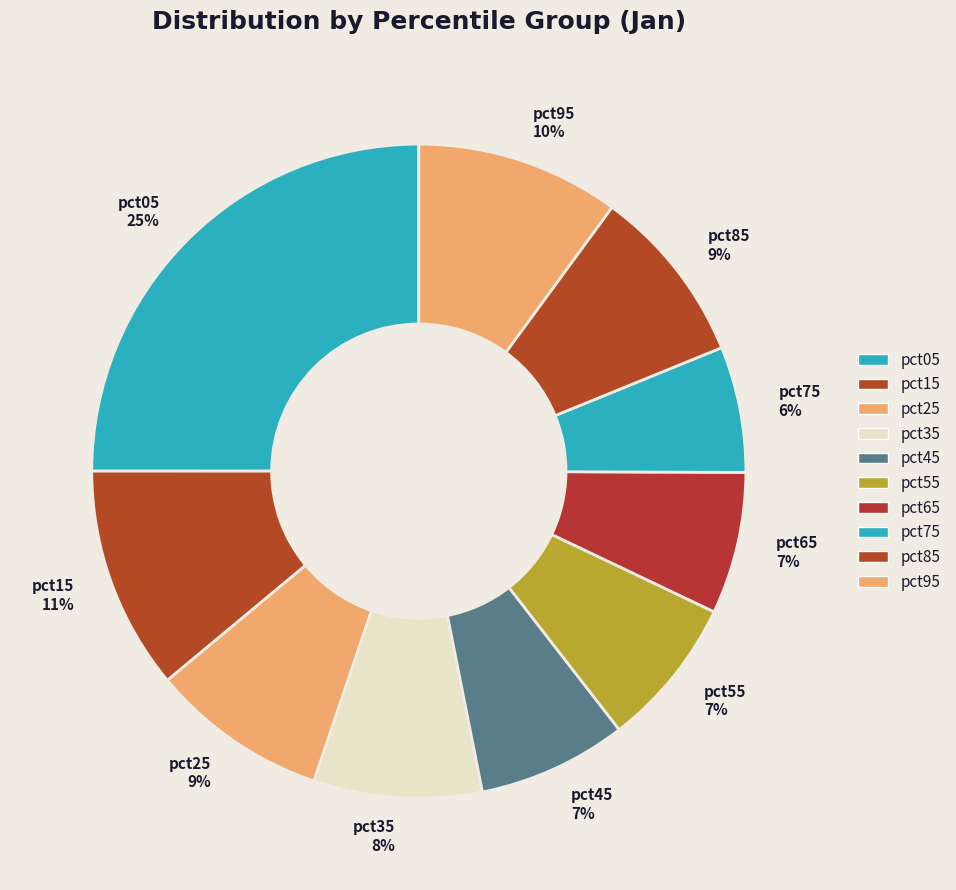

What is the smallest slice in the pie chart?

pct75